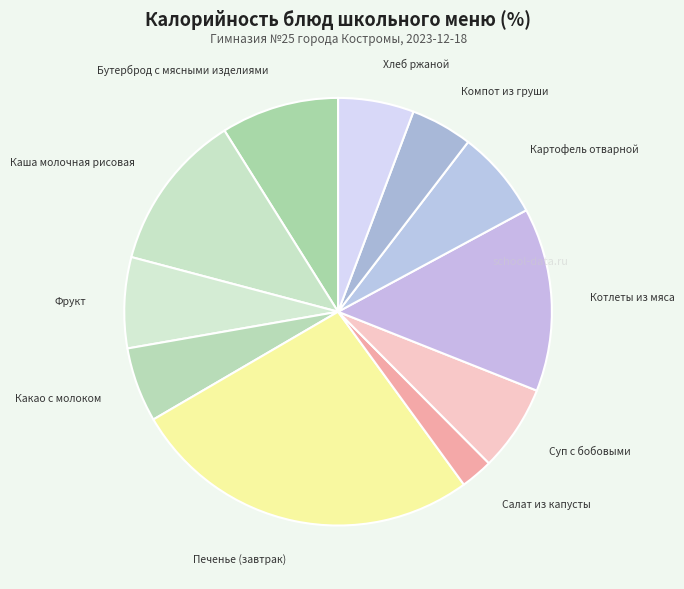

What is the largest slice in the pie chart?

Печенье (завтрак)